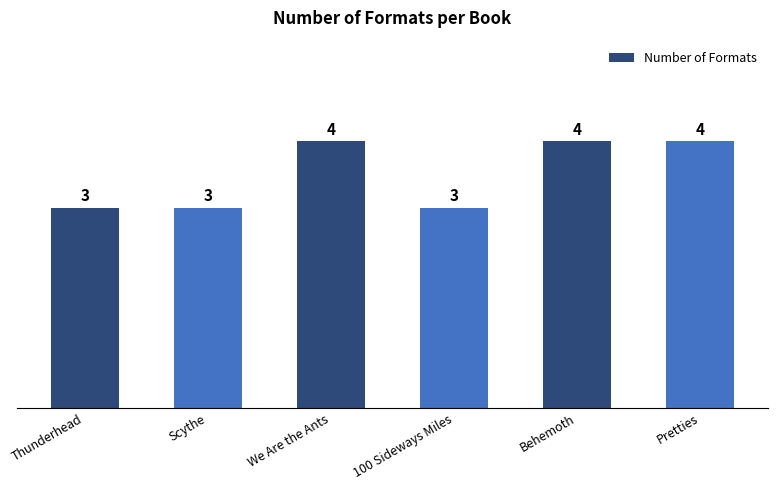

What is the change in value from Thunderhead to Behemoth?

+1